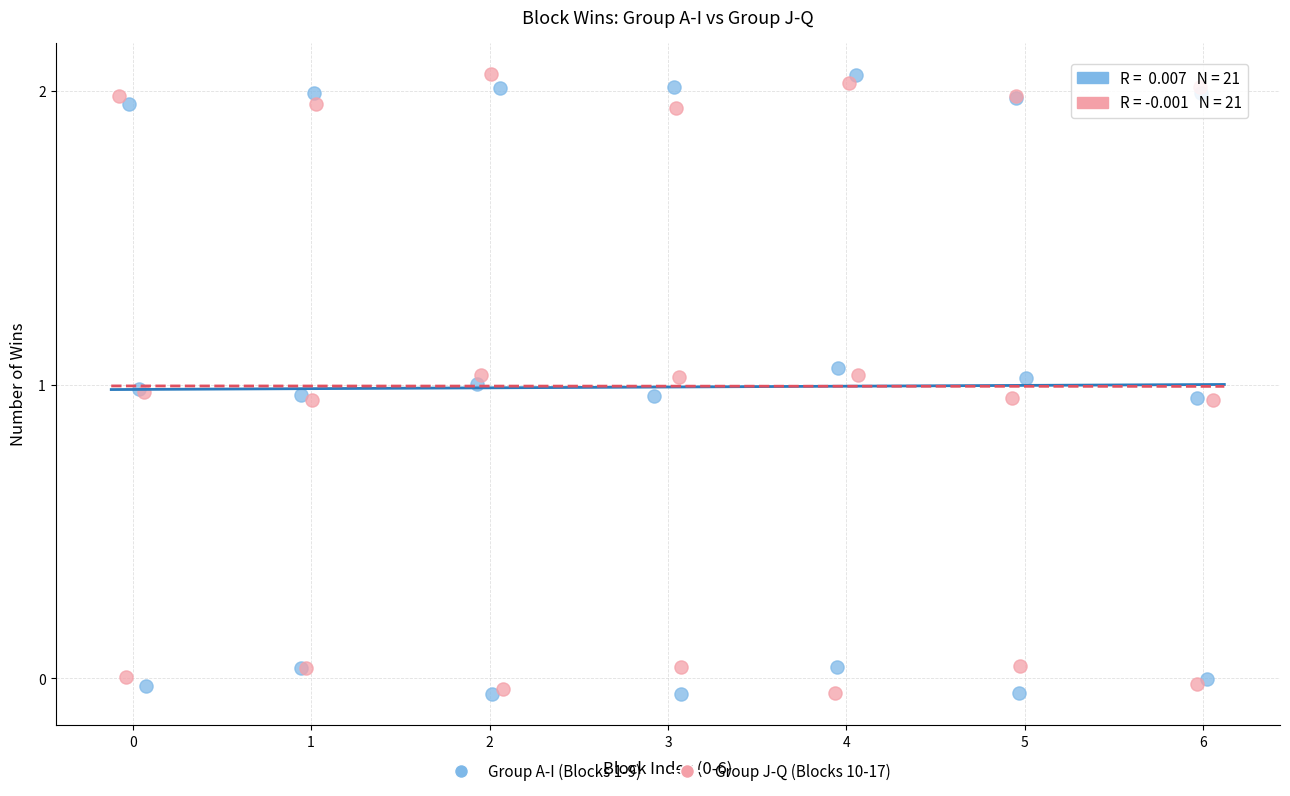

What are all the series names shown in the legend?

Group A-I (Blocks 1-9), Group J-Q (Blocks 10-17)